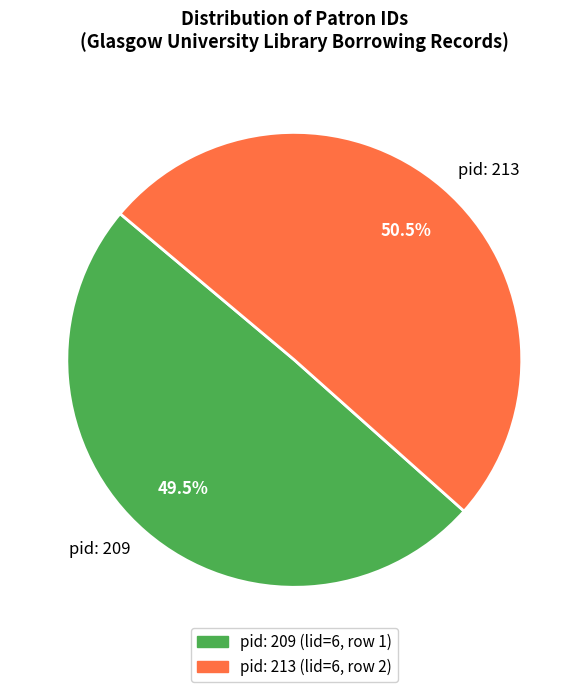

Is the sum of pid: 213 and pid: 209 greater than half?

Yes